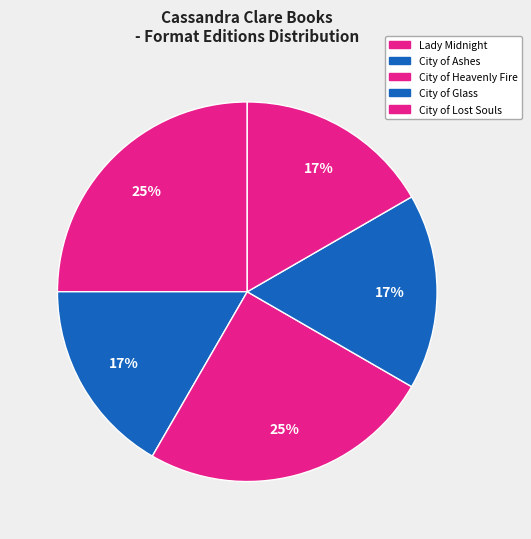

How many segments does this pie chart have?

5